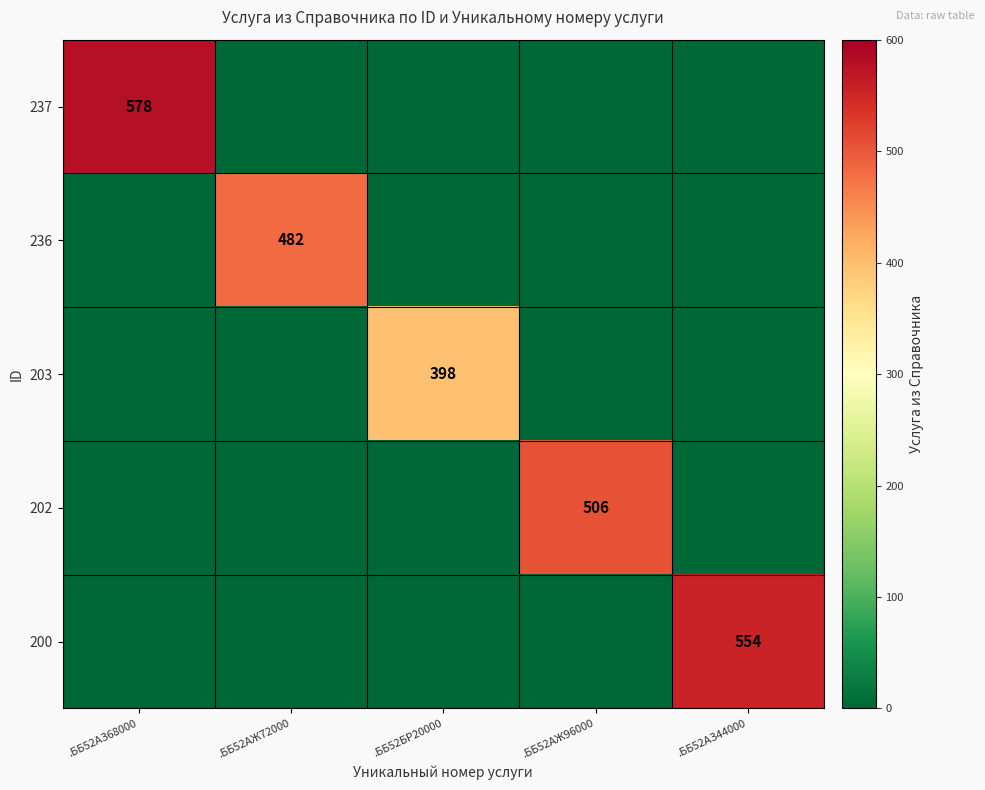

True or false: 236 has a value of 482 at .ББ52АЖ72000.

True